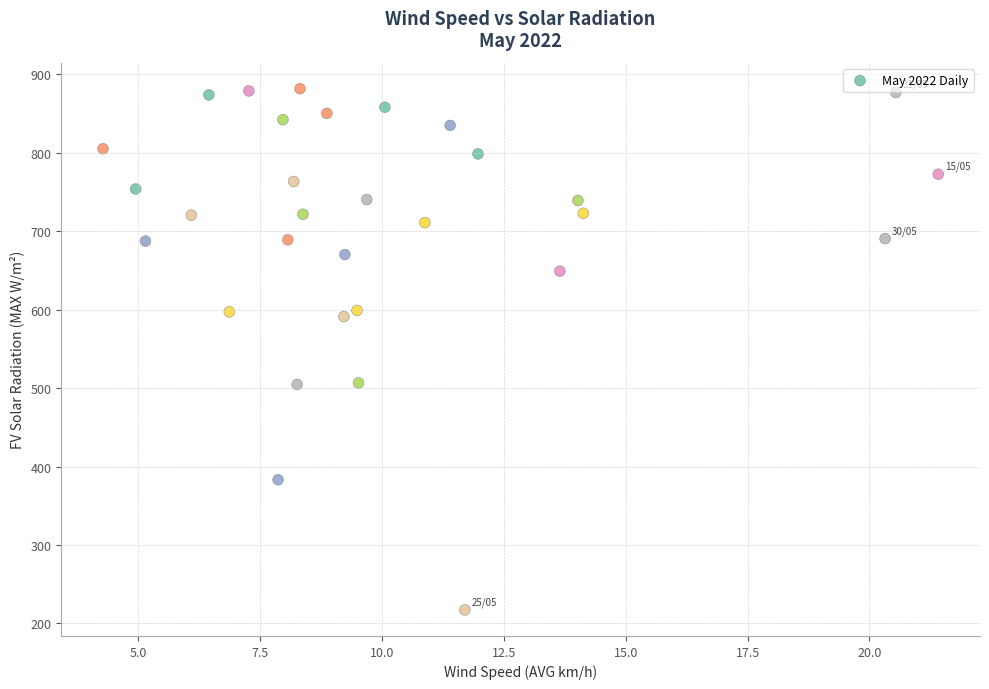

What is the range of X values (max minus min)?

17.1